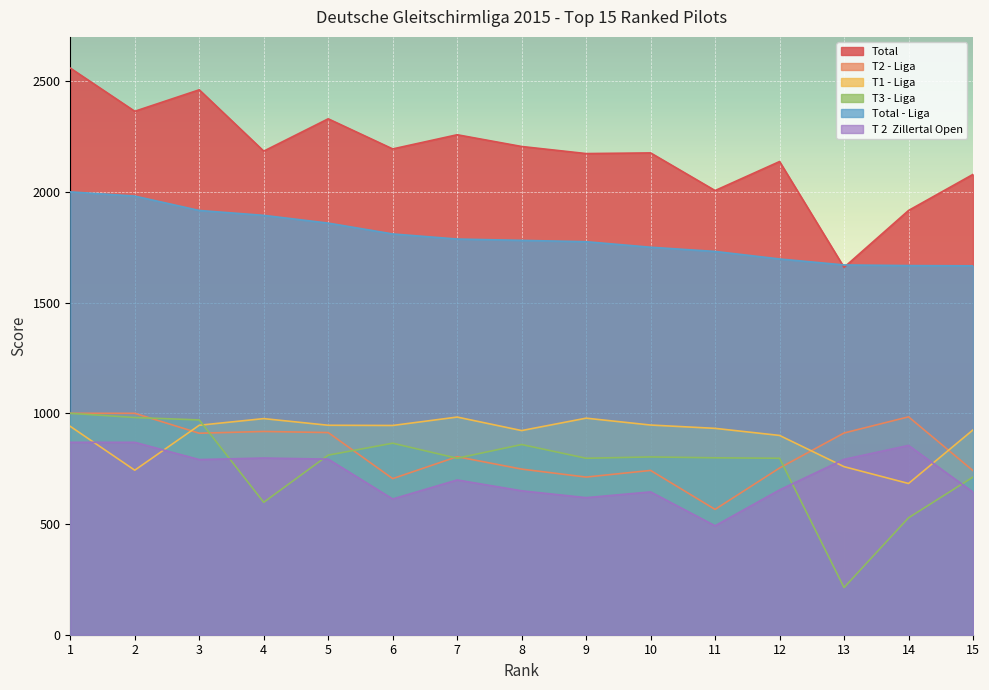

How many series are shown in this chart?

6